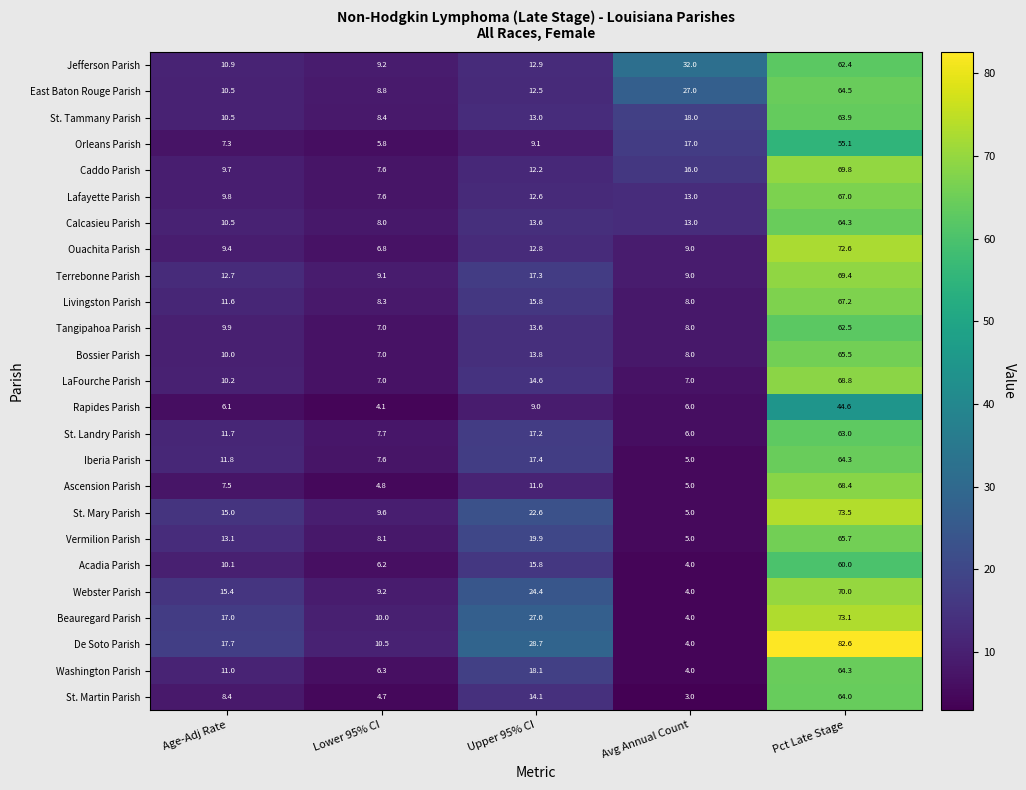

Where is Tangipahoa Parish nearest to the value 34?

Upper 95% CI